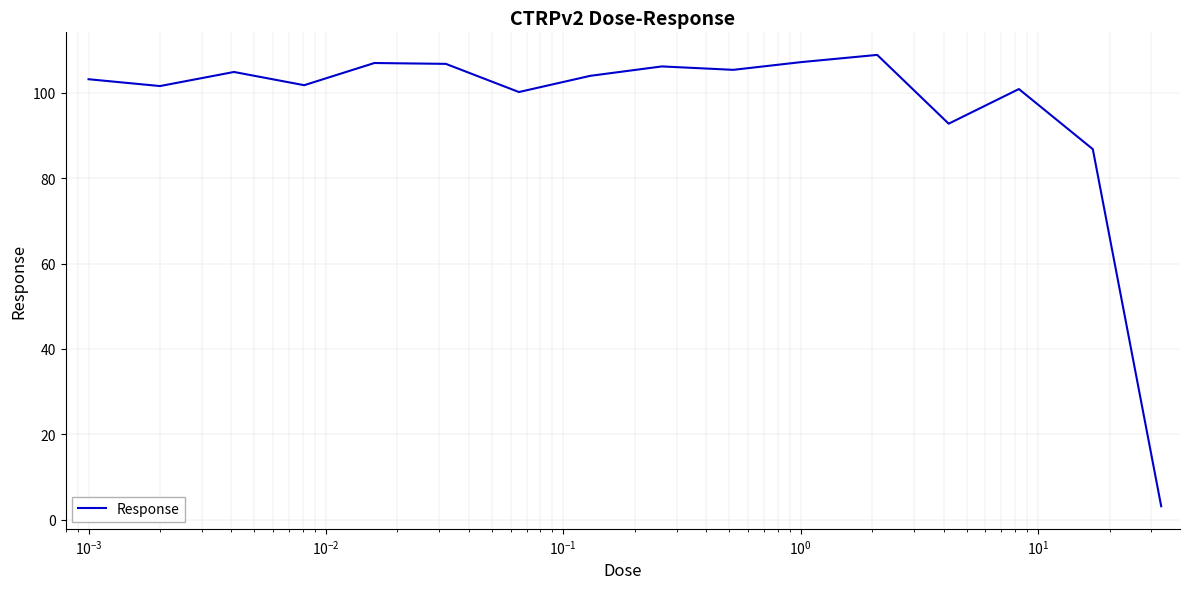

What is the maximum value shown in the chart?

108.9